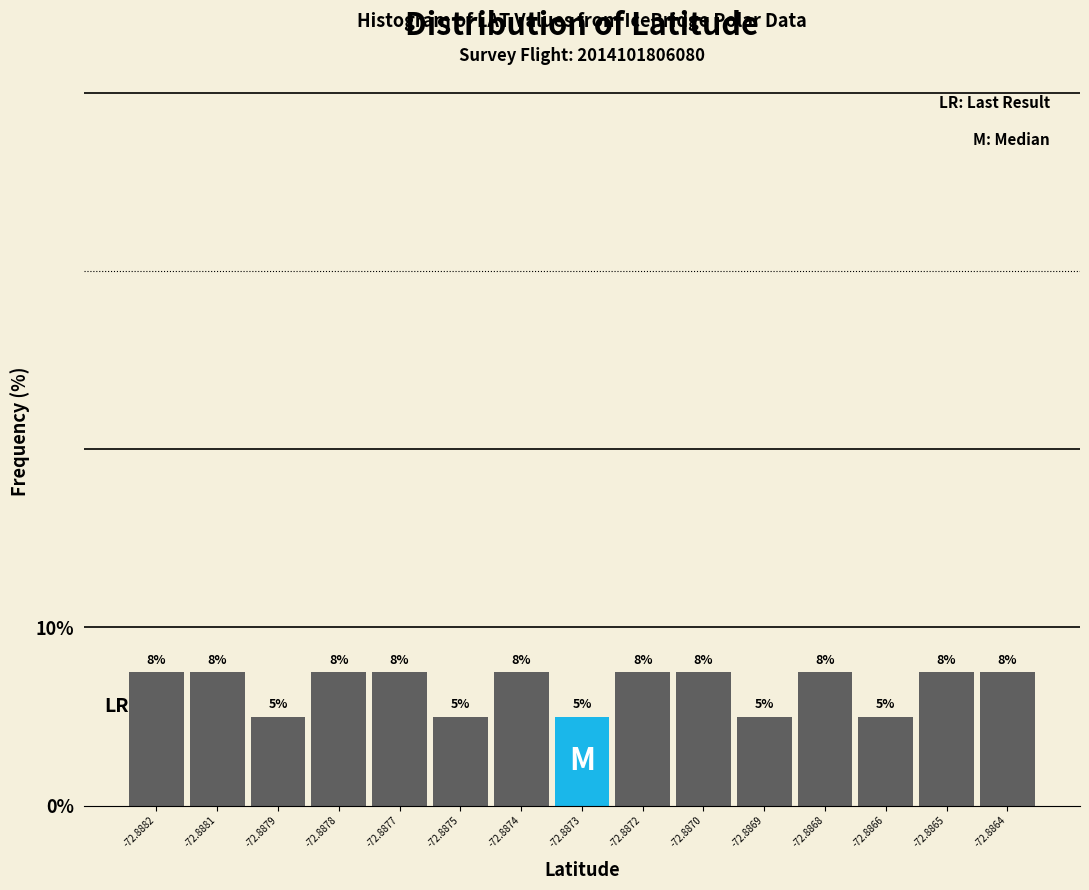

Are the bars horizontal?

No